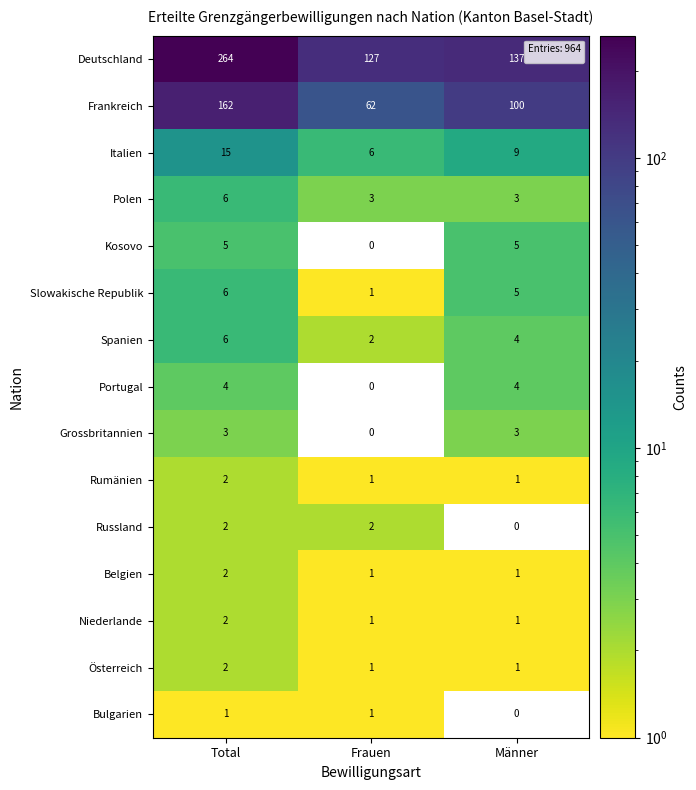

How many series are shown in this chart?

15